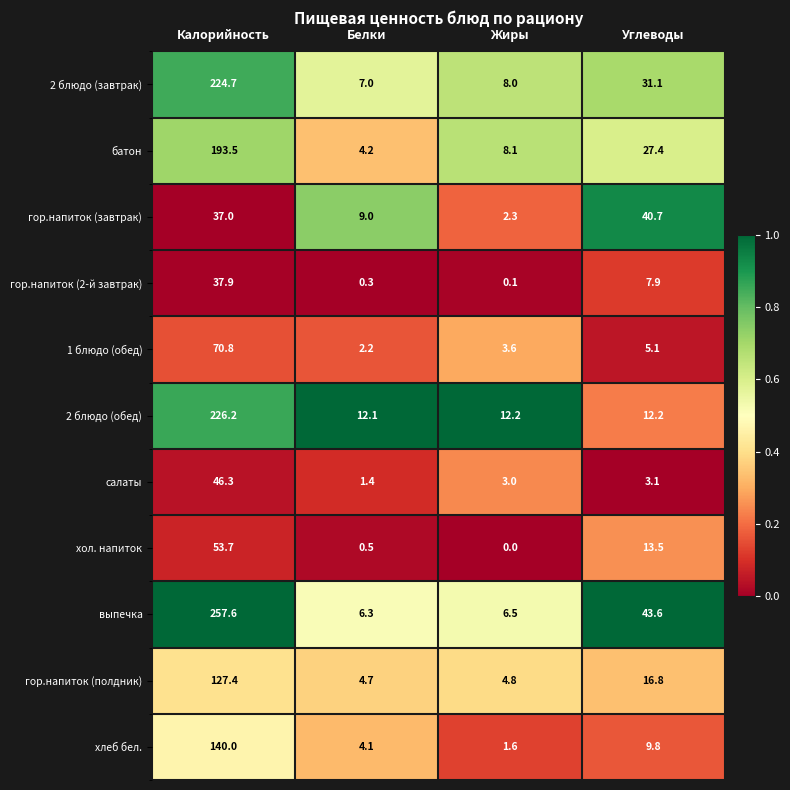

What value does the батон series have at Белки?

4.2